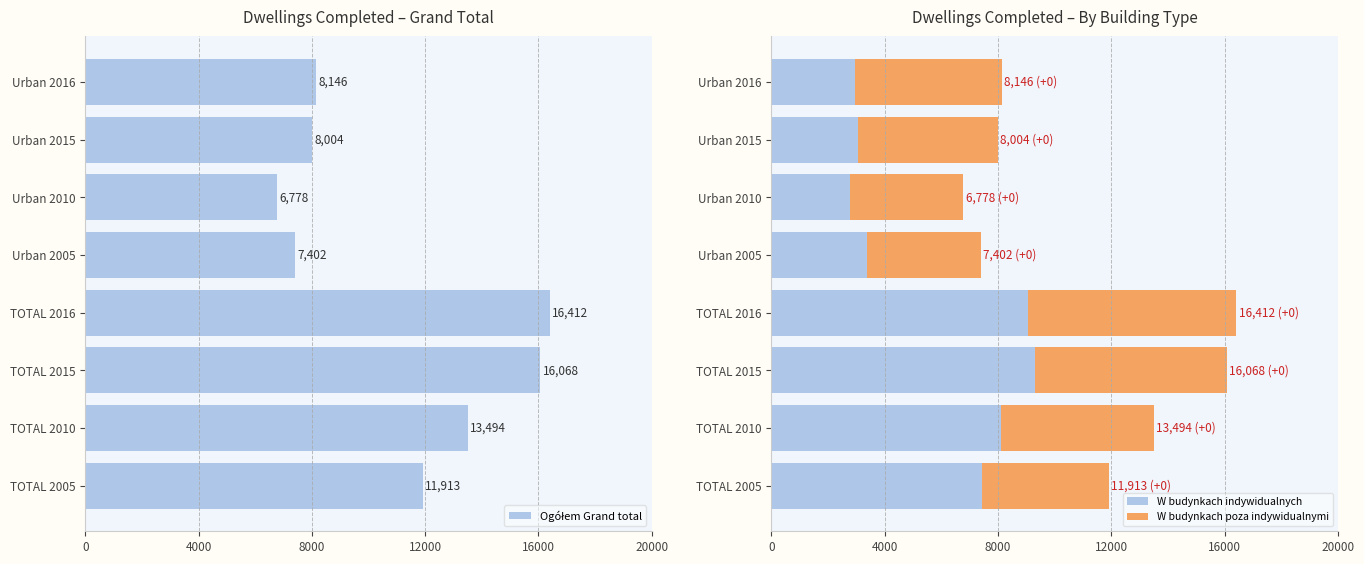

What is the sum of all W budynkach indywidualnych values?

46069